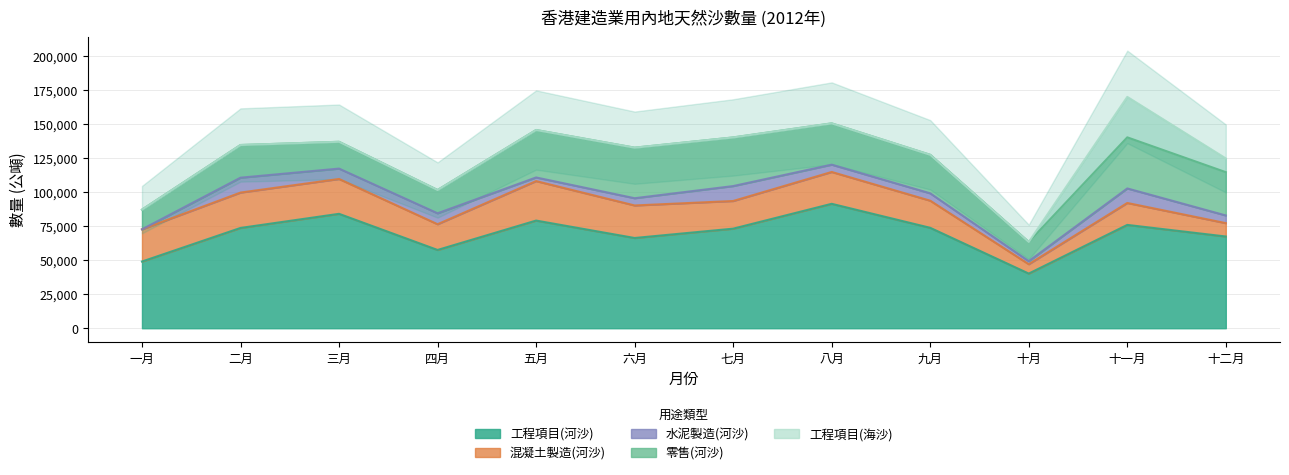

What is the label of the 6th point from the right?

七月